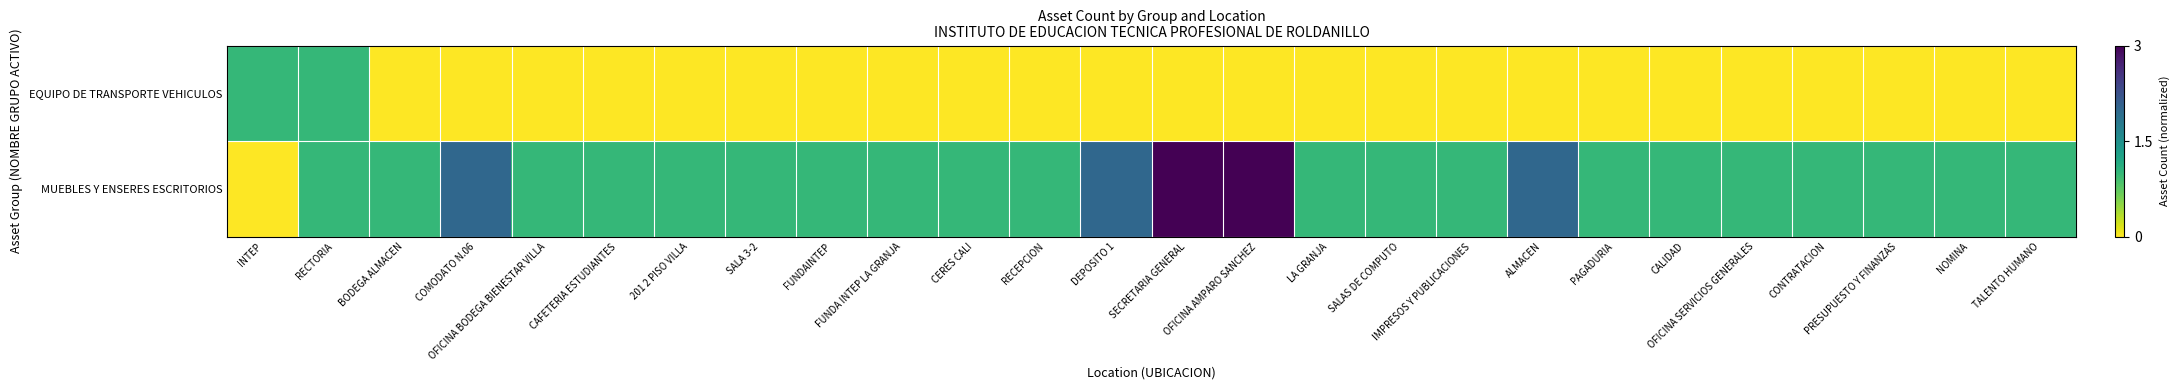

How many series are shown in this chart?

2